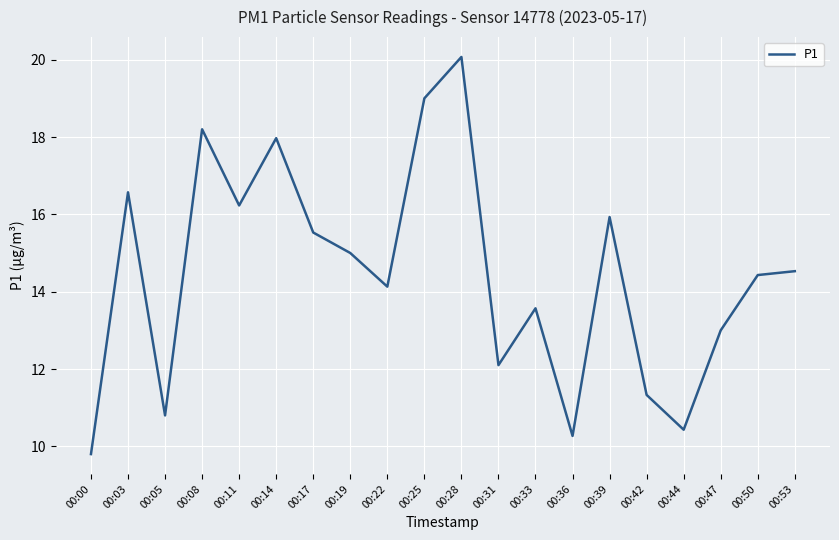

Reading left to right, extract all data points from this chart.

00:00=9.8	00:03=16.6	00:05=10.8	00:08=18.2	00:11=16.2	00:14=18.0	00:17=15.5	00:19=15.0	00:22=14.1	00:25=19.0	00:28=20.1	00:31=12.1	00:33=13.6	00:36=10.3	00:39=15.9	00:42=11.3	00:44=10.4	00:47=13.0	00:50=14.4	00:53=14.5